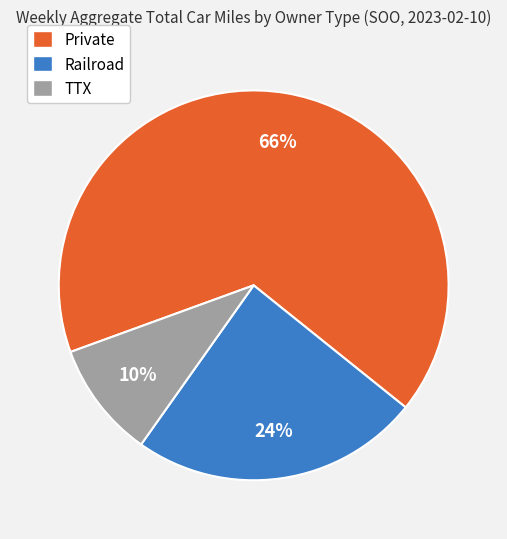

Which slice represents more than half of the pie?

Private